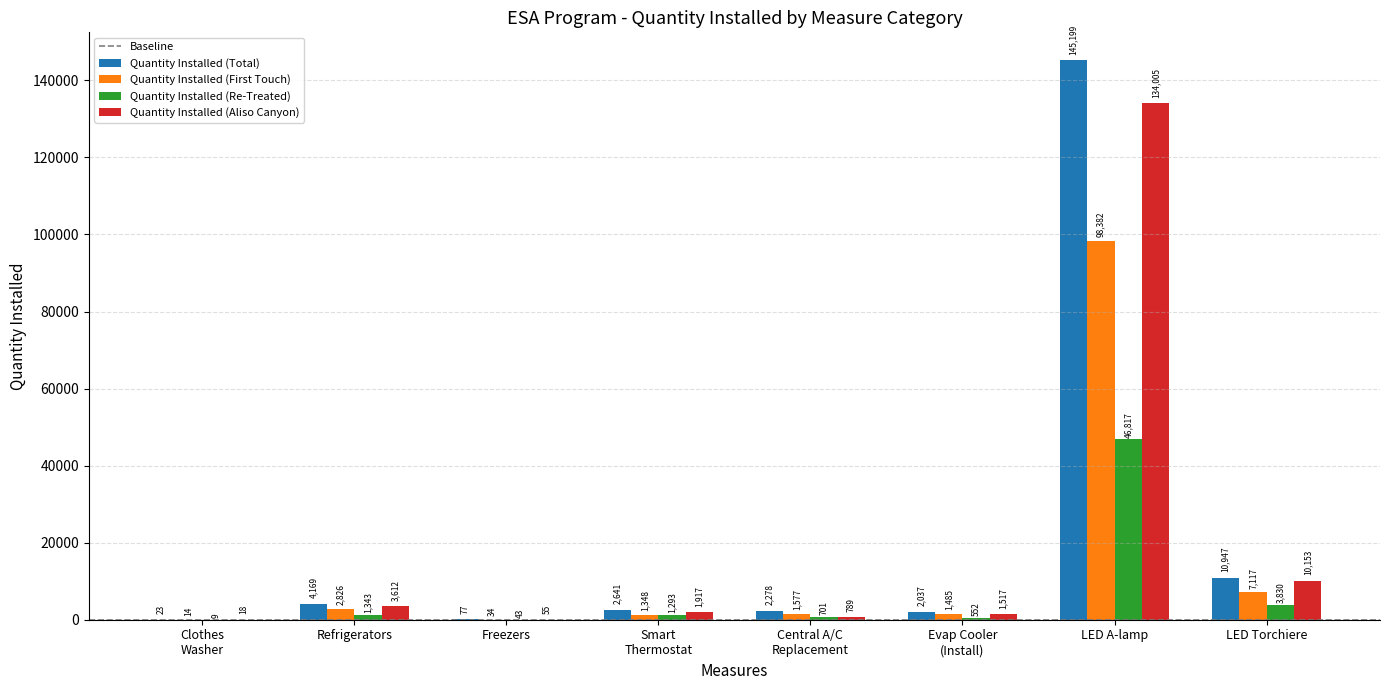

What is the highest value of the Quantity Installed (Re-Treated) series?

46817